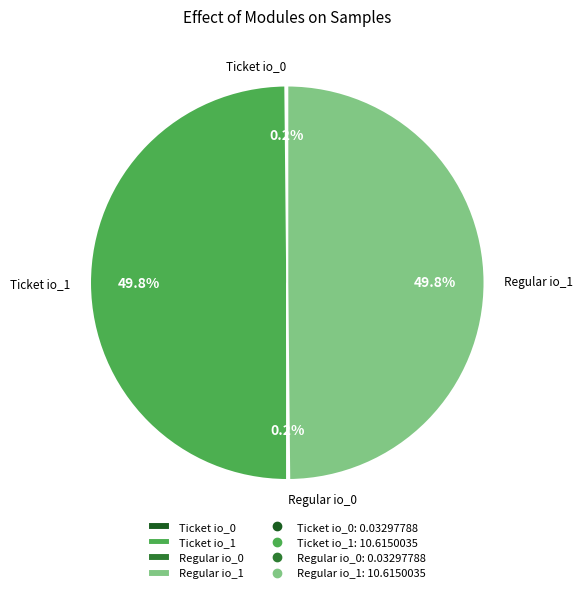

The Ticket io_0 slice represents 0% of the pie. True or false?

True